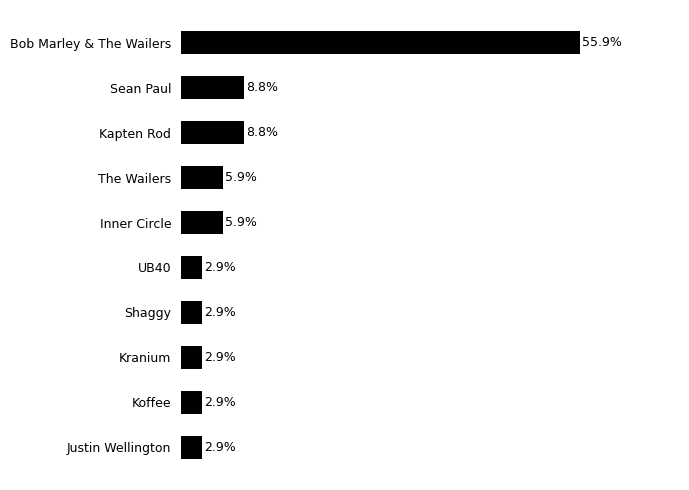

What is the label of the 3rd bar from the top?

Kapten Rod